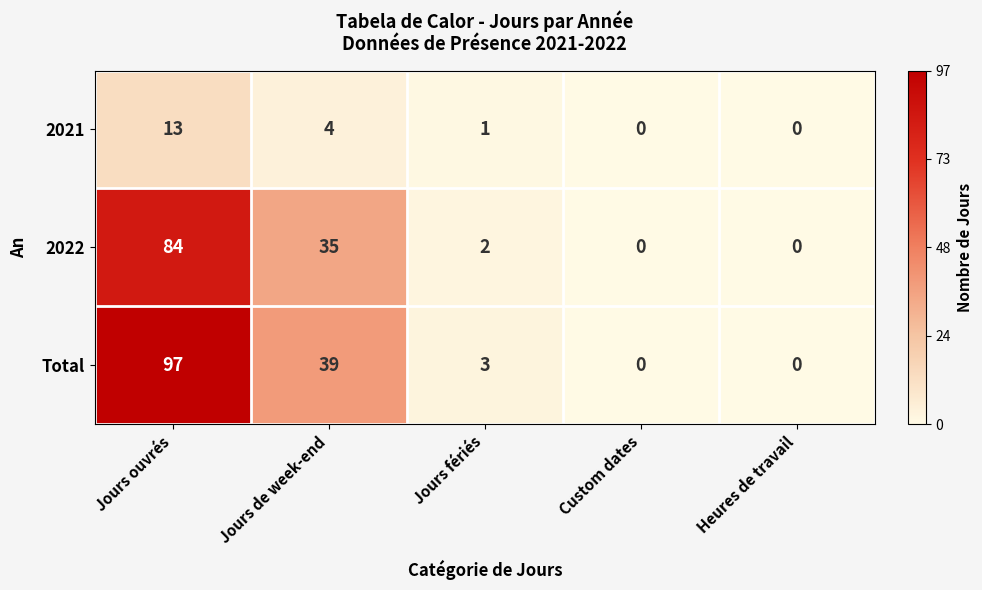

What is the difference between the second highest and second lowest values in the 2022 series?

35